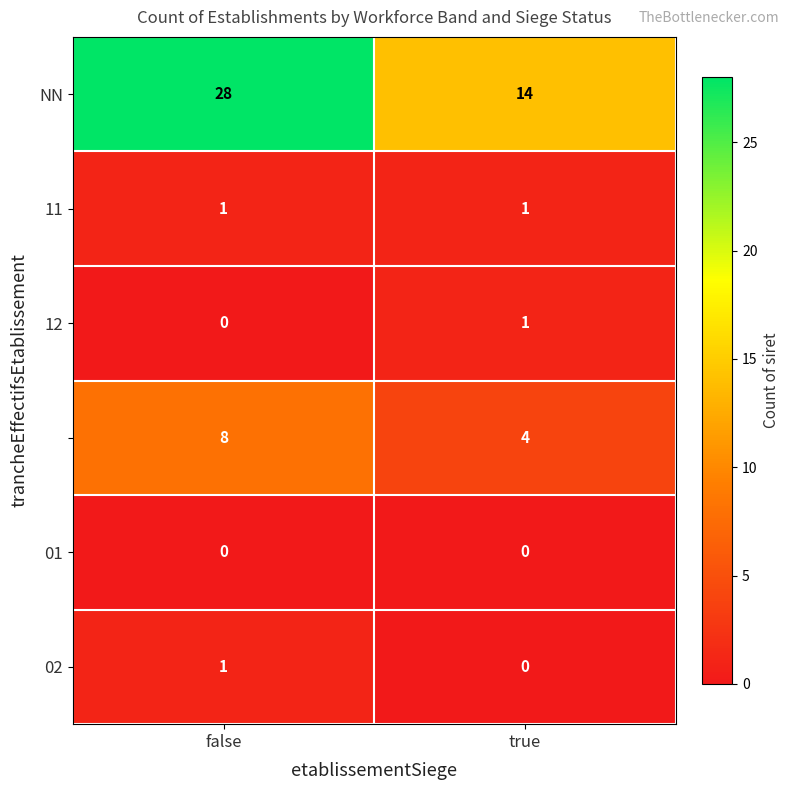

What is the spread (max minus min) of values at true?

14